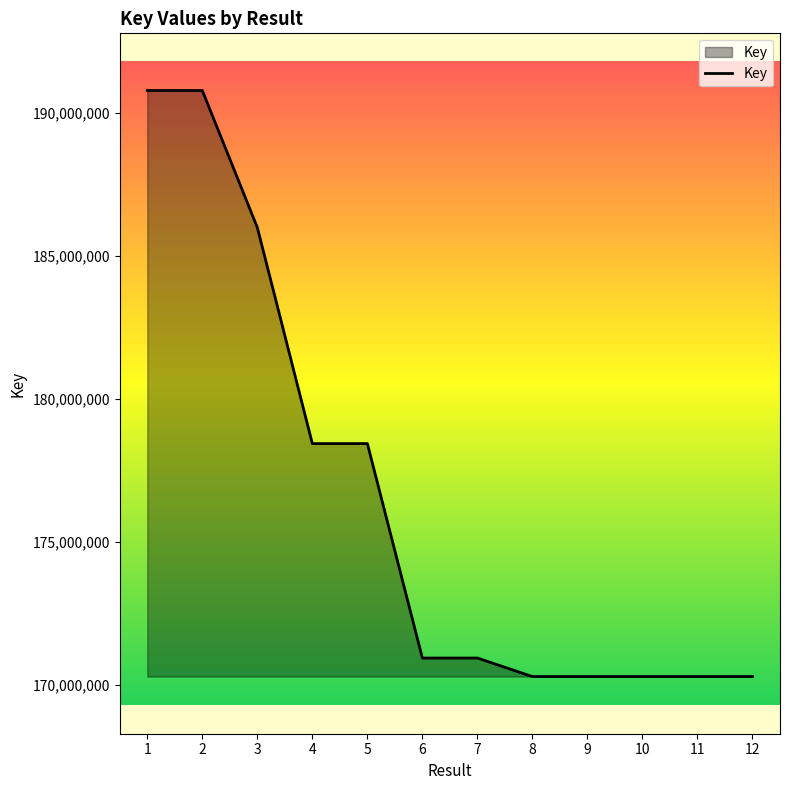

At which label does the data first exceed 170934016?

1